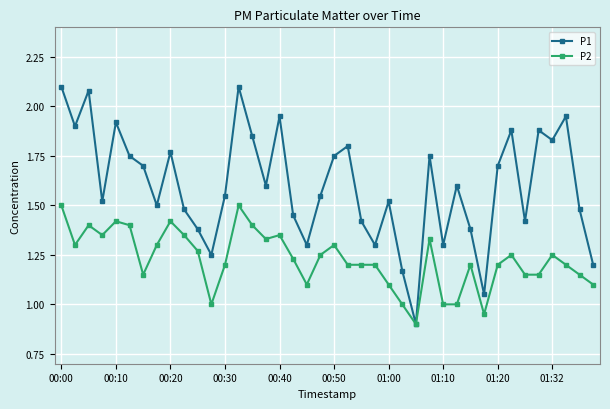

How many lines are shown in the chart?

2